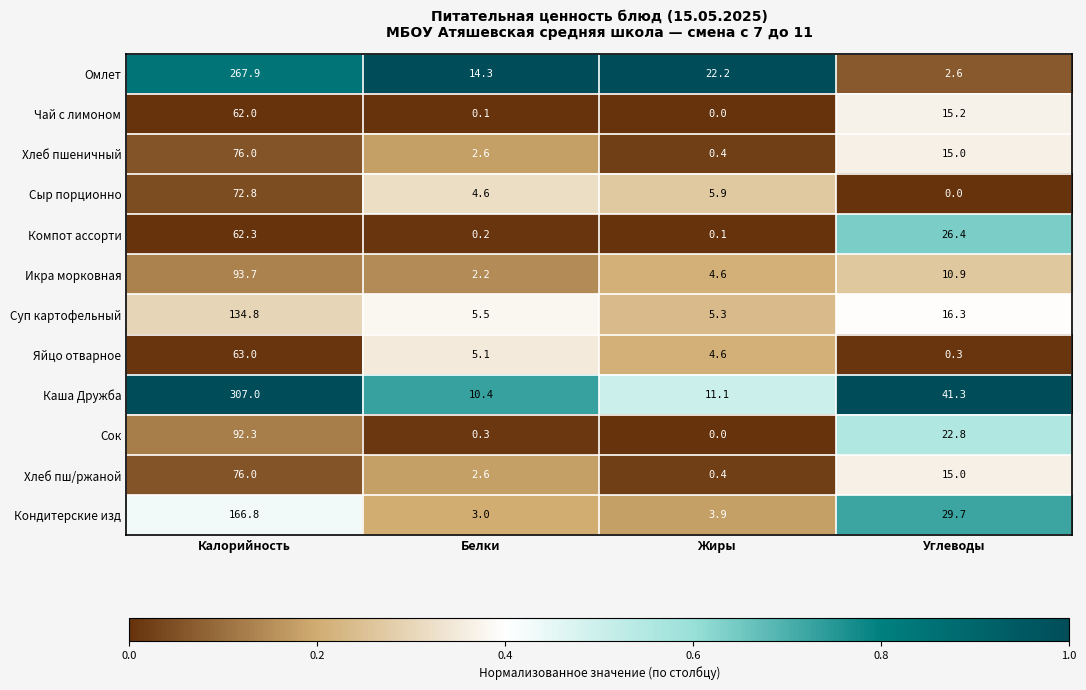

True or false: Яйцо отварное has a value of 5.1 at Белки.

True